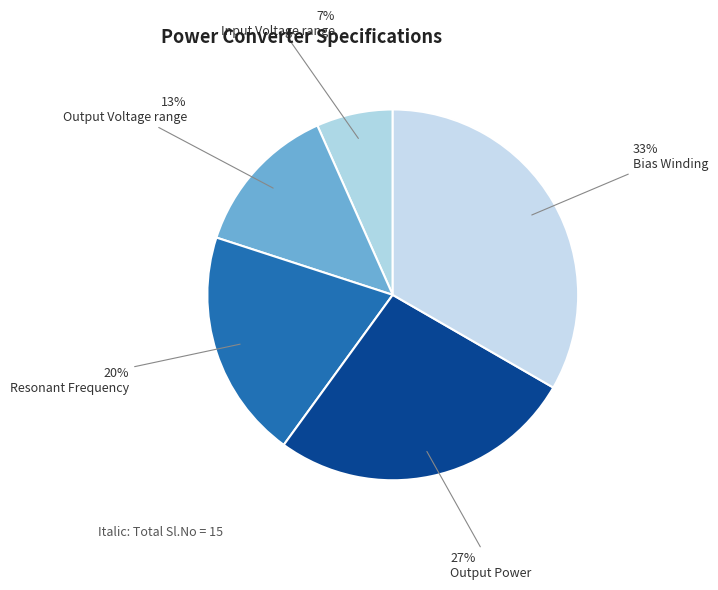

Combined, what portion of the pie is Input Voltage range and Resonant Frequency?

26.7%